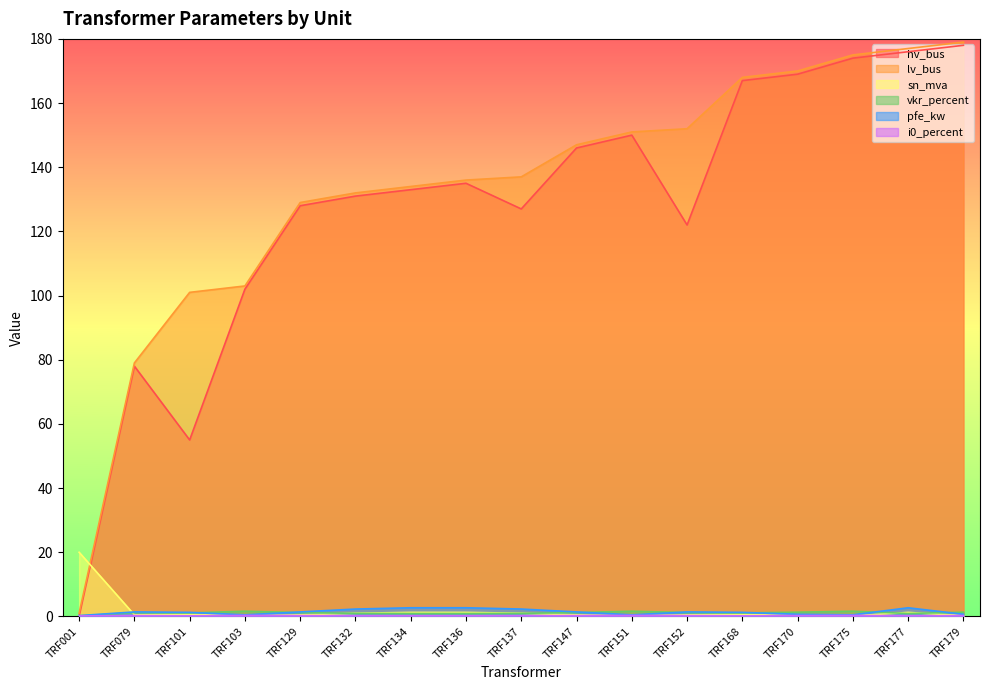

How many interior local peaks does the hv_bus series have?

3